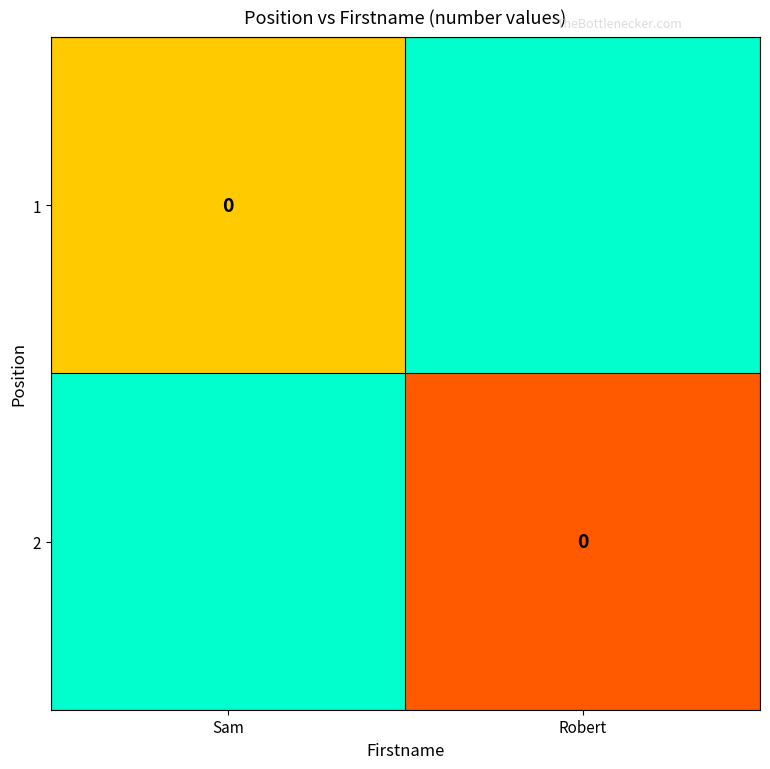

What is the sum of all 2 values?

2